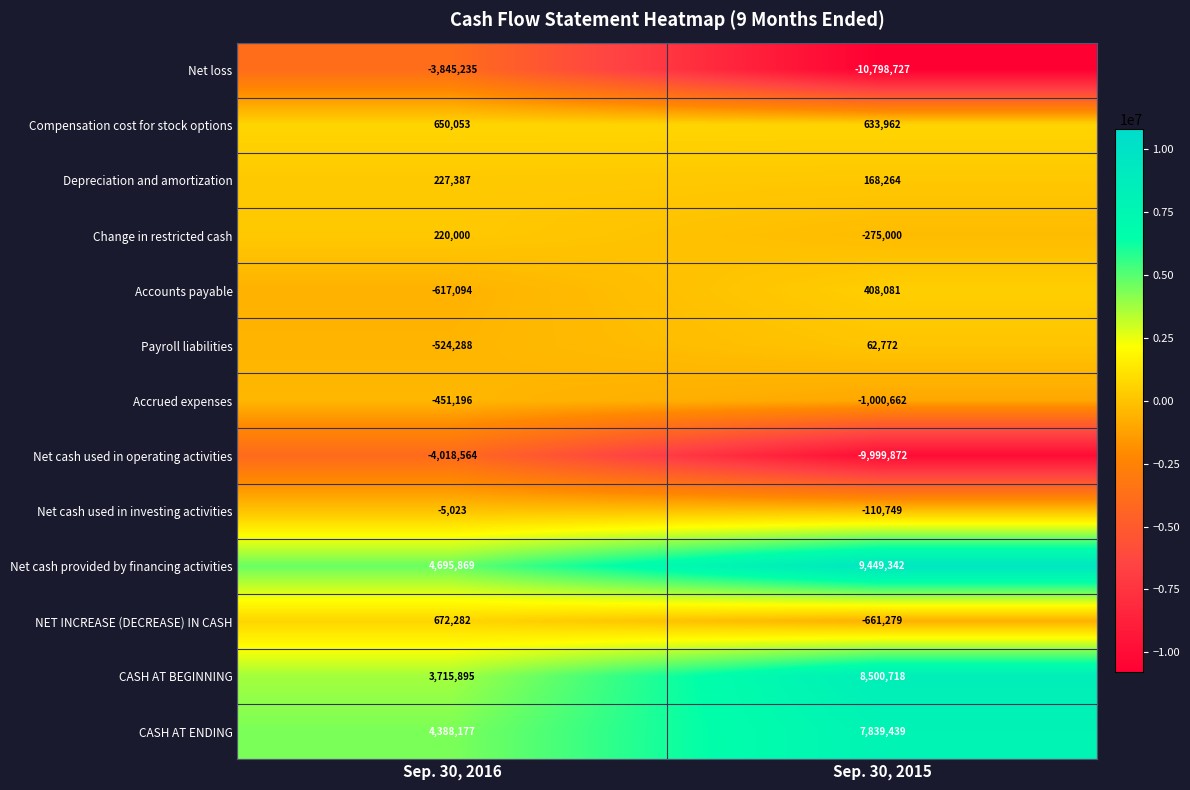

Reading right to left, list all the values displayed in this chart.

Net loss: Sep. 30, 2015=-10798727	Sep. 30, 2016=-3845235
Compensation cost for stock options: Sep. 30, 2015=633962	Sep. 30, 2016=650053
Depreciation and amortization: Sep. 30, 2015=168264	Sep. 30, 2016=227387
Change in restricted cash: Sep. 30, 2015=-275000	Sep. 30, 2016=220000
Accounts payable: Sep. 30, 2015=408081	Sep. 30, 2016=-617094
Payroll liabilities: Sep. 30, 2015=62772	Sep. 30, 2016=-524288
Accrued expenses: Sep. 30, 2015=-1000662	Sep. 30, 2016=-451196
Net cash used in operating activities: Sep. 30, 2015=-9999872	Sep. 30, 2016=-4018564
Net cash used in investing activities: Sep. 30, 2015=-110749	Sep. 30, 2016=-5023
Net cash provided by financing activities: Sep. 30, 2015=9449342	Sep. 30, 2016=4695869
NET INCREASE (DECREASE) IN CASH: Sep. 30, 2015=-661279	Sep. 30, 2016=672282
CASH AT BEGINNING: Sep. 30, 2015=8500718	Sep. 30, 2016=3715895
CASH AT ENDING: Sep. 30, 2015=7839439	Sep. 30, 2016=4388177